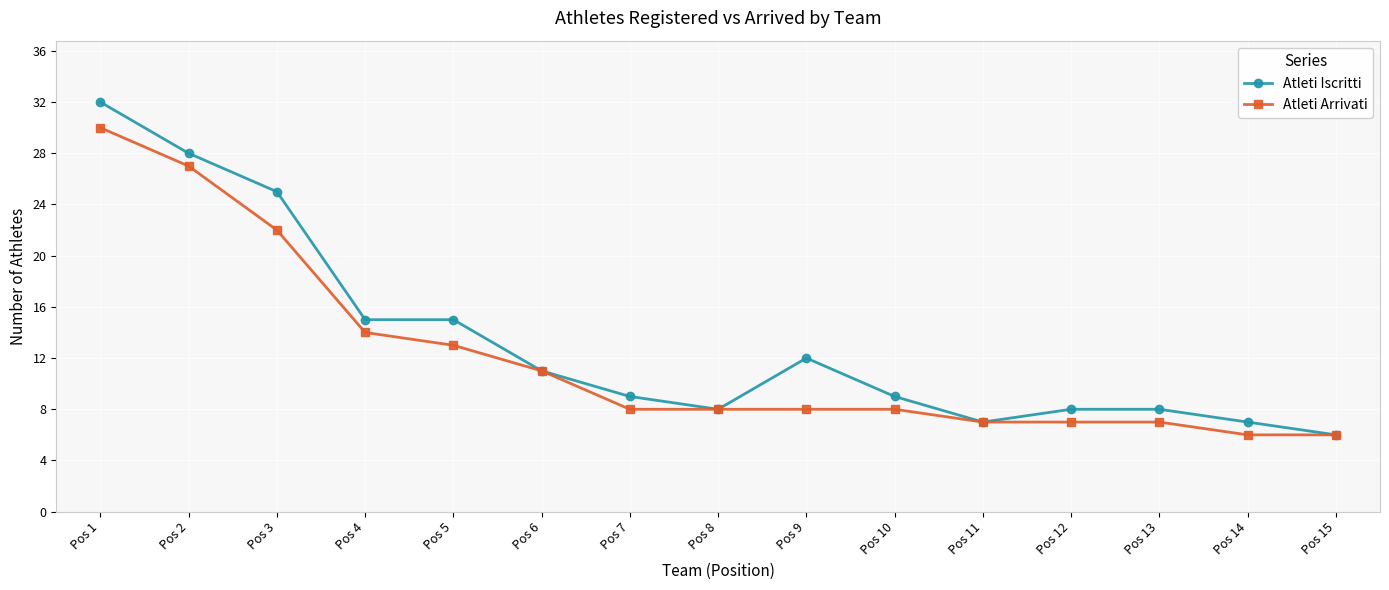

Which category has the lowest value in the Atleti Iscritti series?

Pos 15